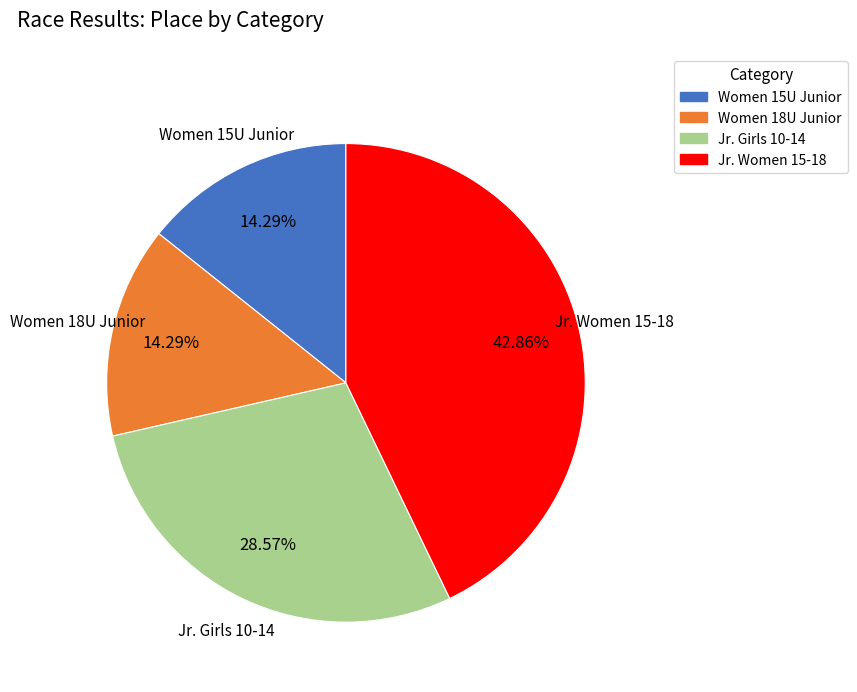

Count the number of slices in the pie.

4